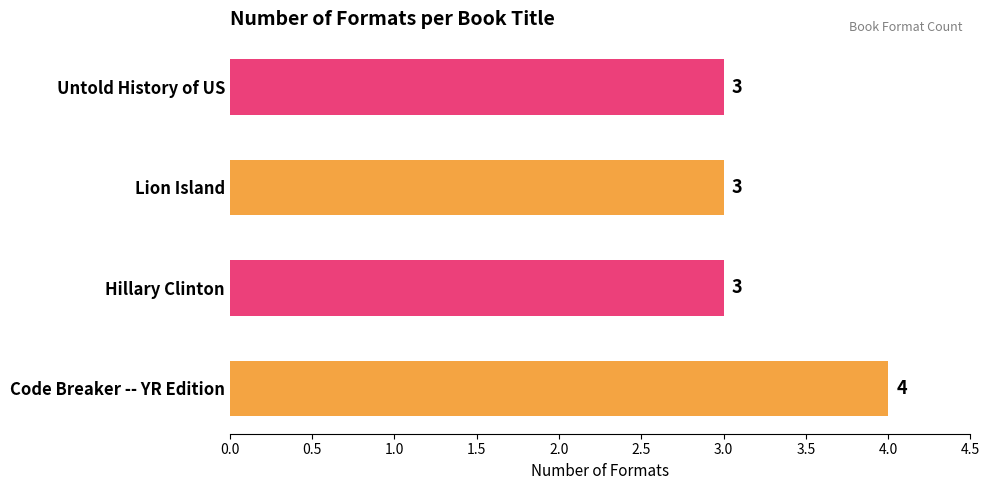

What is the sum of the values at Code Breaker -- YR Edition and Hillary Clinton?

7